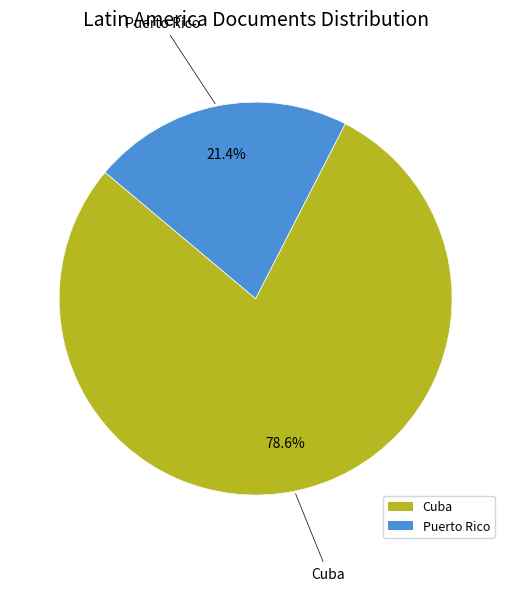

Combined, do Cuba and Puerto Rico account for over 50%?

Yes